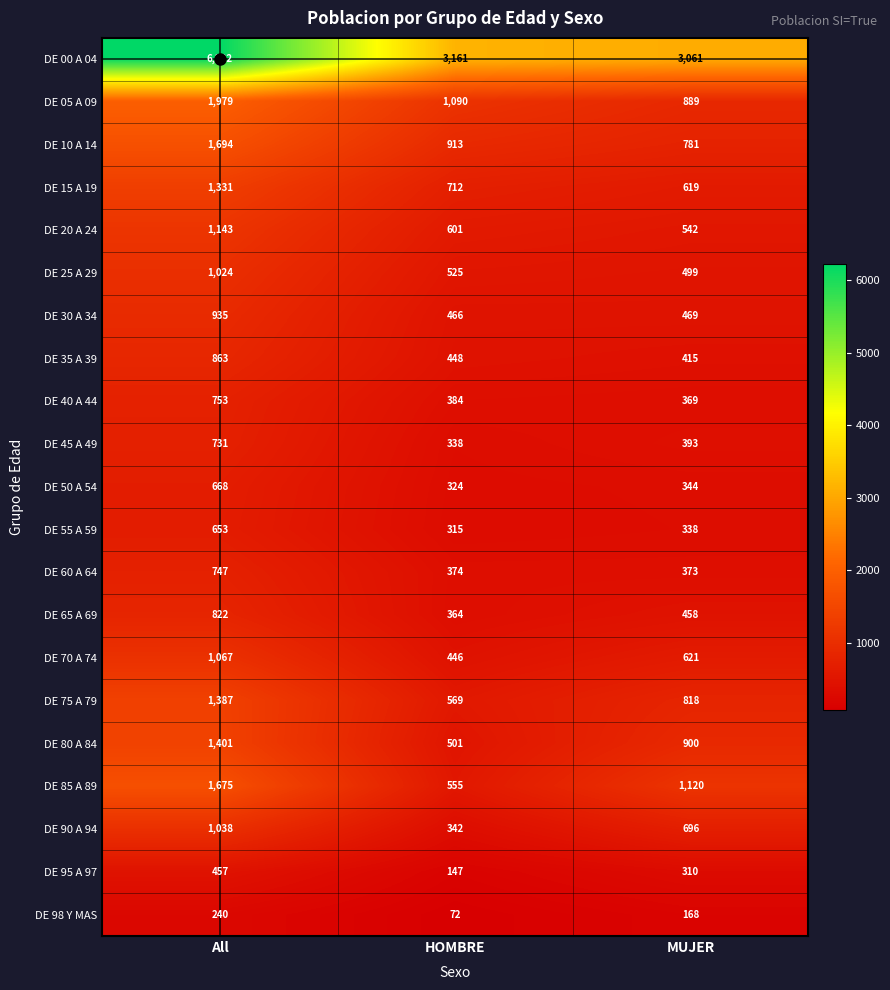

Where is DE 90 A 94 nearest to the value 690?

MUJER